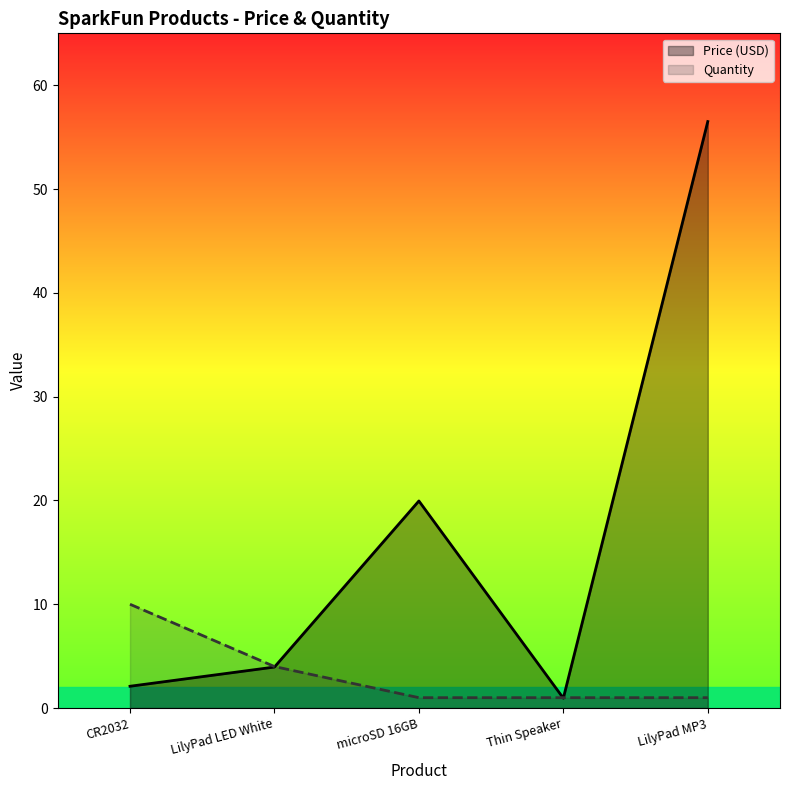

What is the sum of the Price (USD) values at LilyPad LED White and microSD 16GB?

23.9